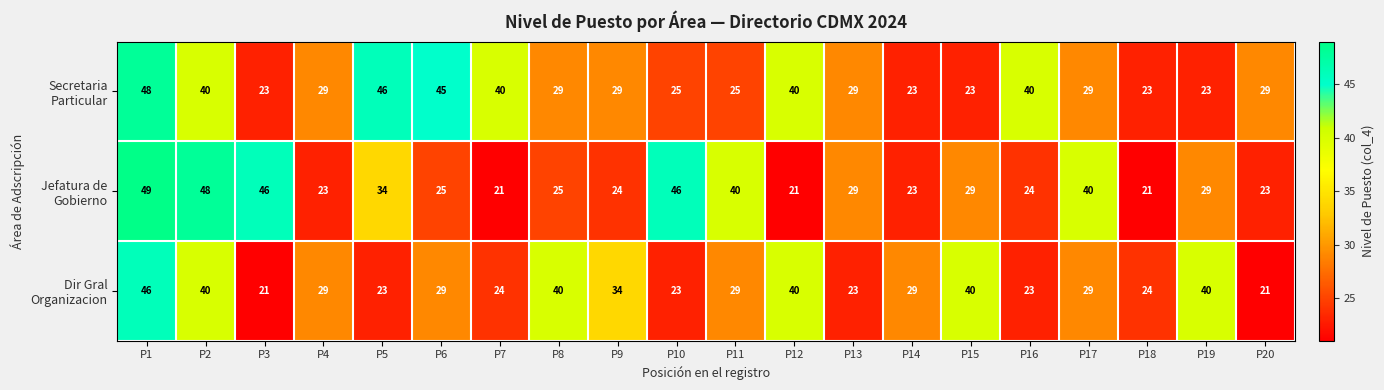

What is the spread (max minus min) of values at P18?

3